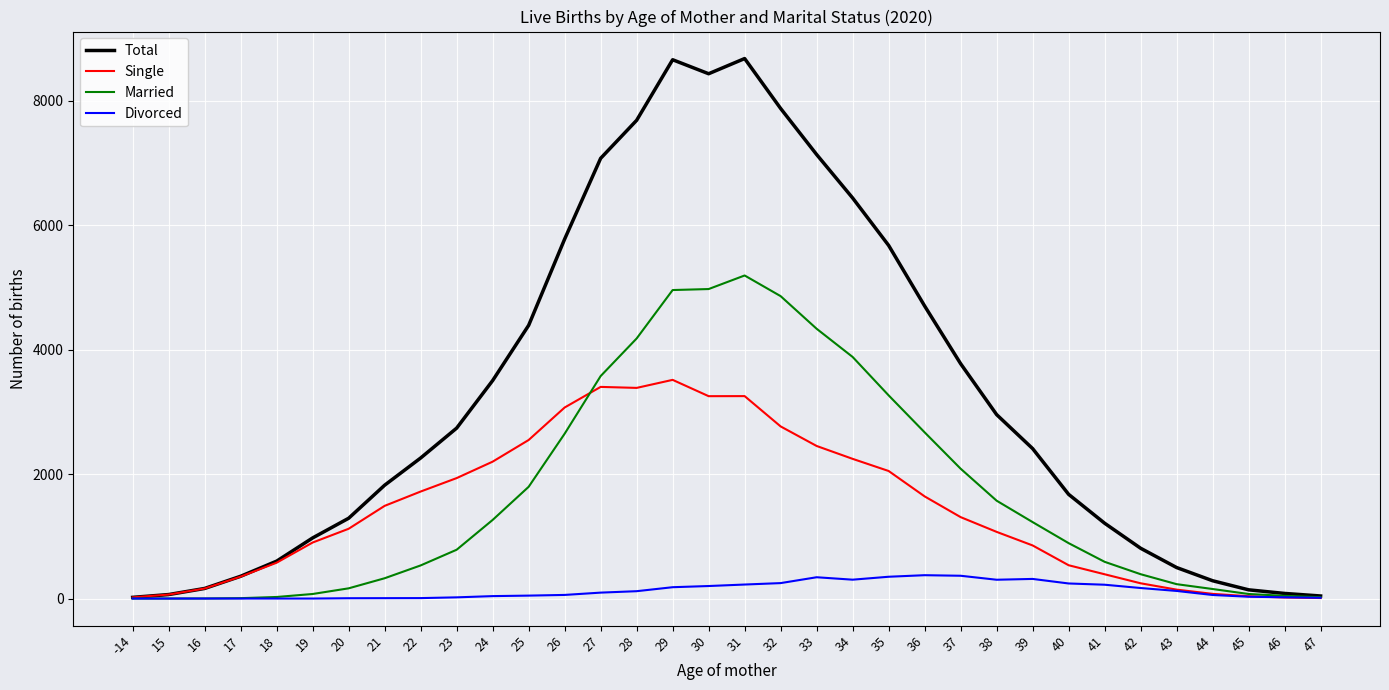

At which label does Single first exceed 1308?

21